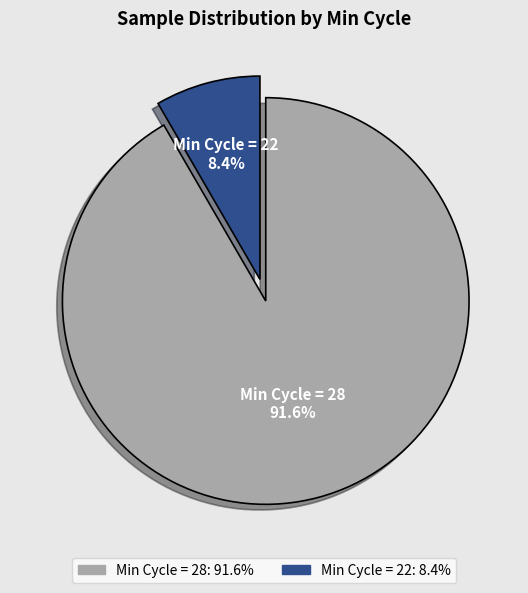

Does any single category account for the majority?

Yes